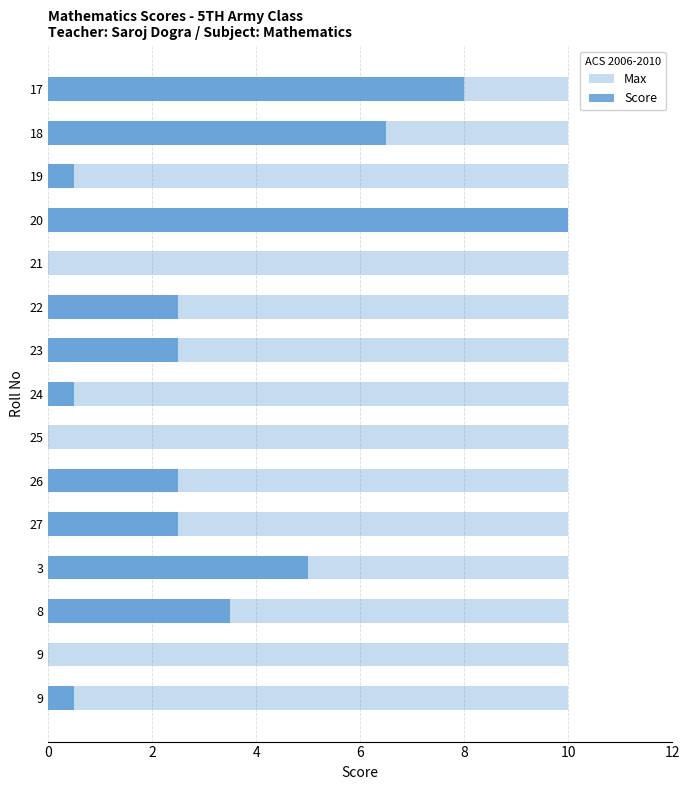

How many bars are there in each group?

2